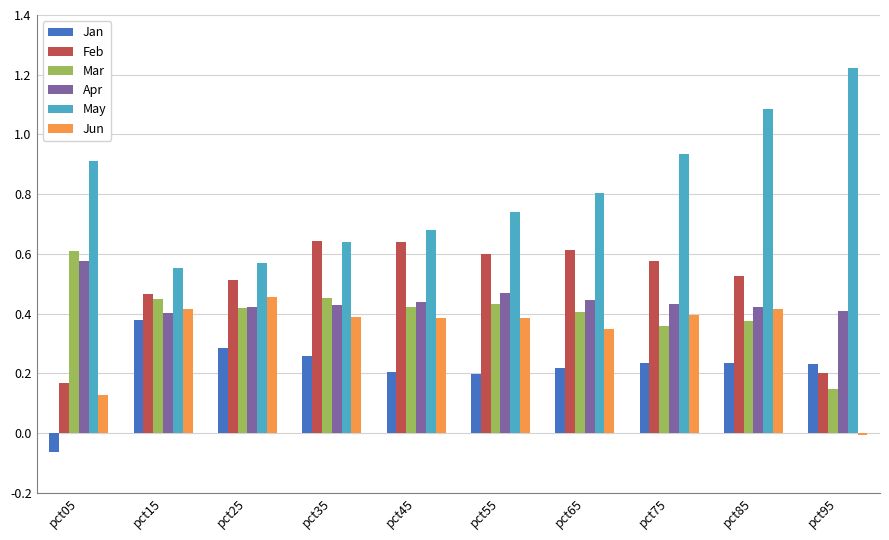

What is the sum of all Feb values?

4.9